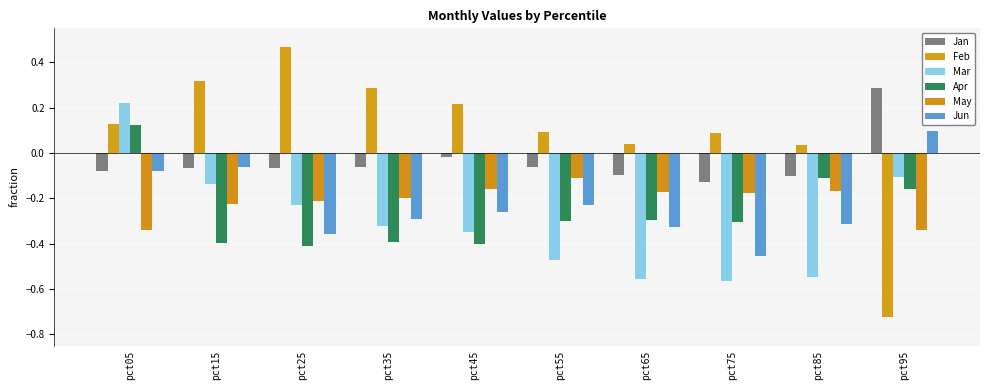

What is the difference between the highest and lowest values at pct45?

0.6